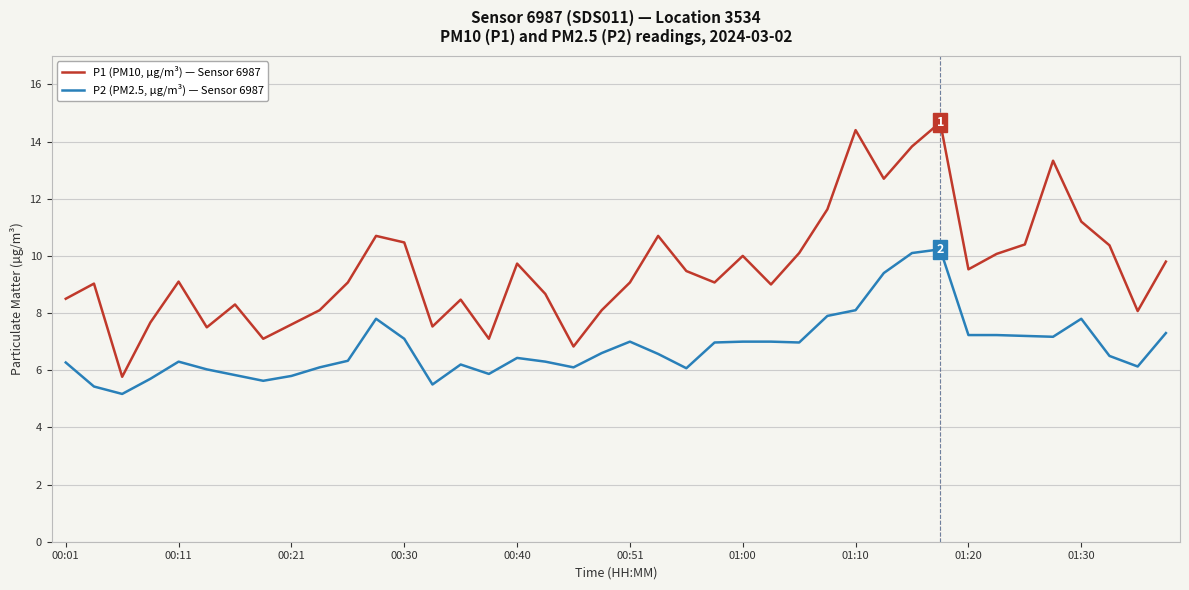

Rank the series by their average value, from highest to lowest.

P1 (PM10, µg/m³) — Sensor 6987, P2 (PM2.5, µg/m³) — Sensor 6987